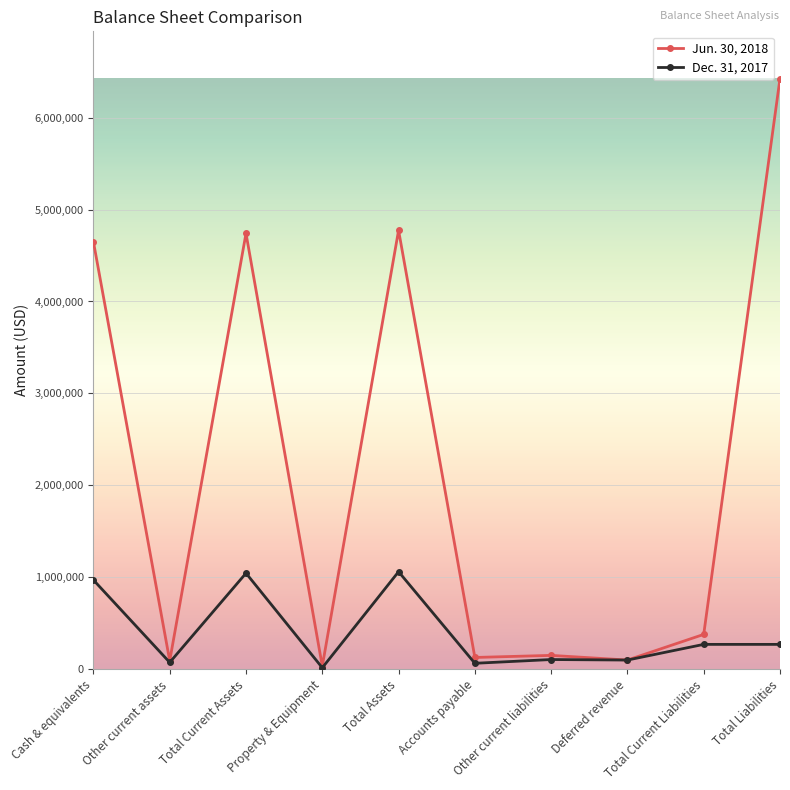

Which series has the largest range (max minus min)?

Jun. 30, 2018